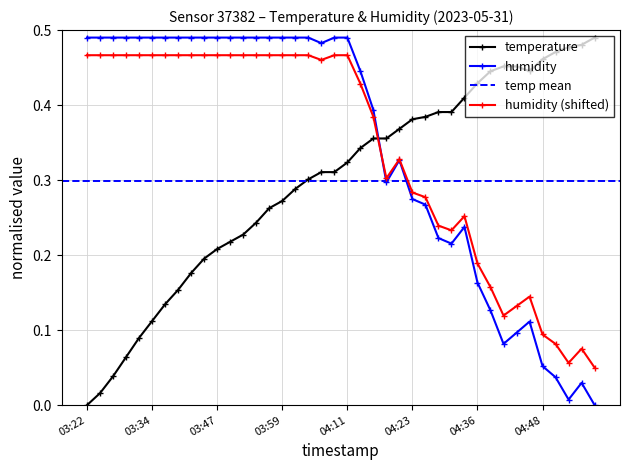

What is the average value of the humidity series?

0.3